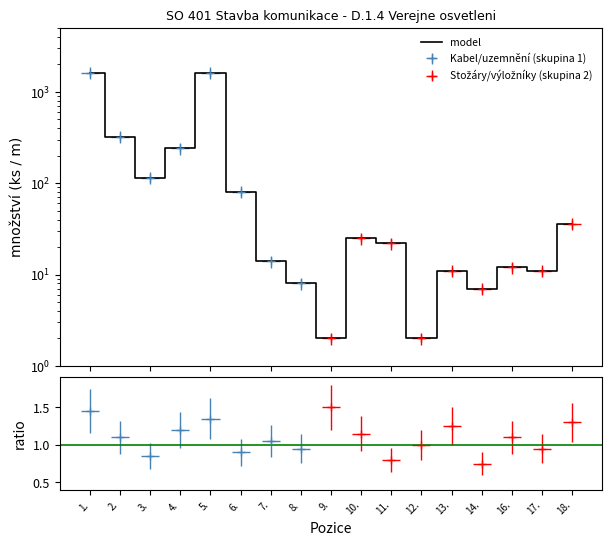

What is the label of the 17th point from the right?

1.